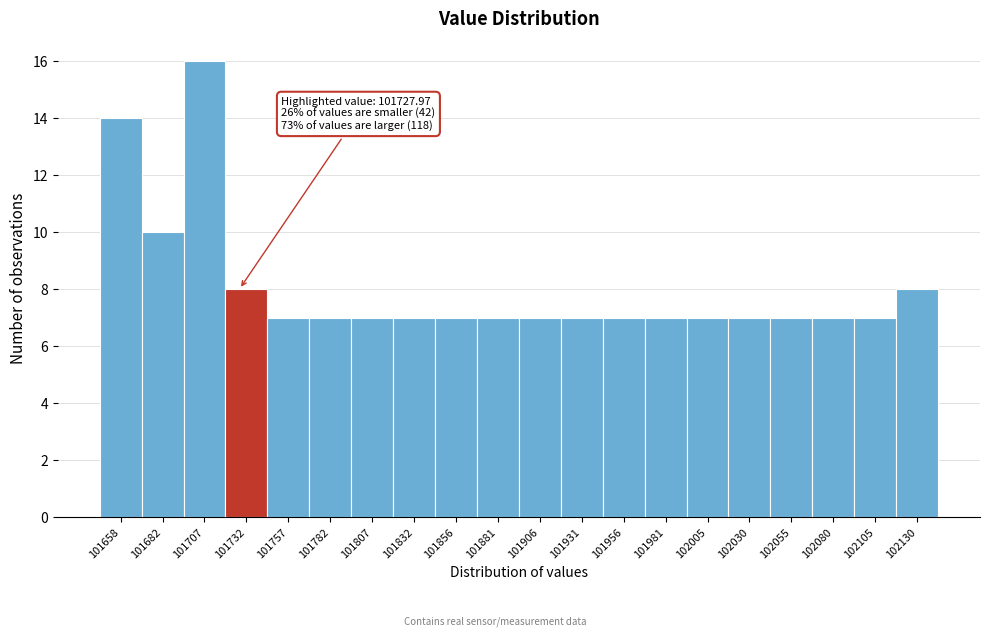

Over which range of the x-axis is the bar tallest?

101695 to 101720